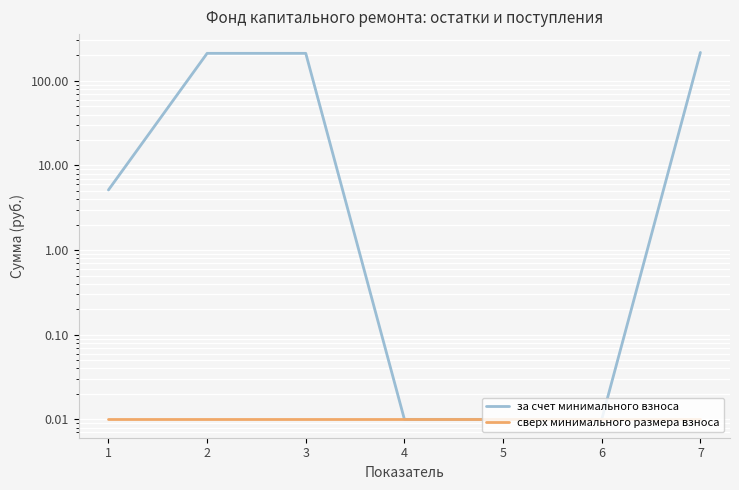

At which category does the chart reach its minimum across all series?

4